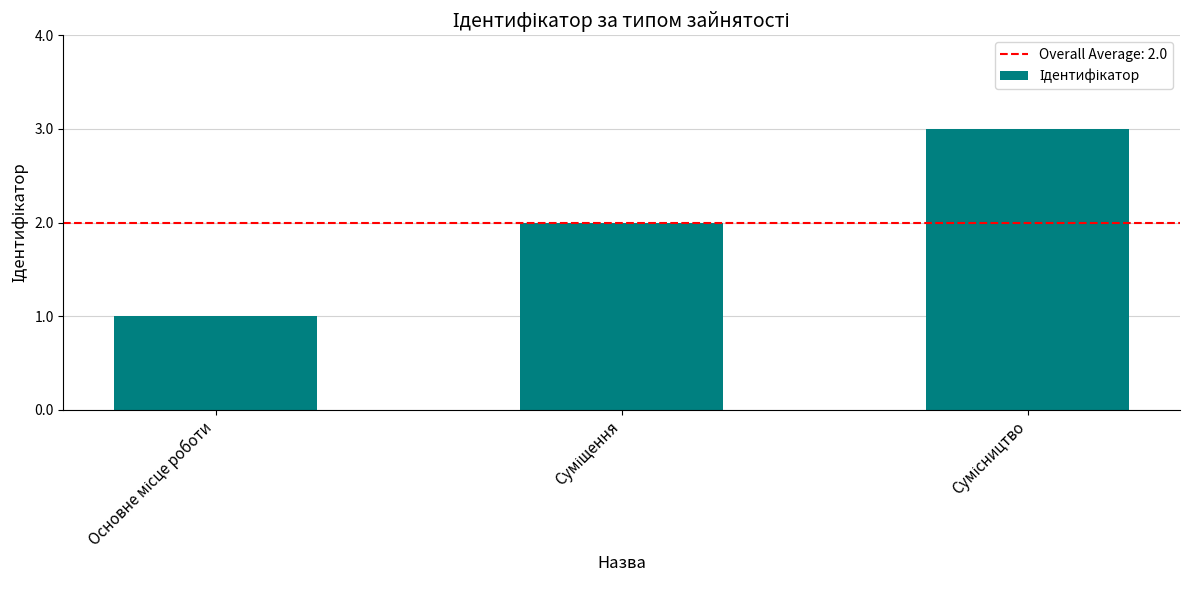

What is the greatest value displayed?

3